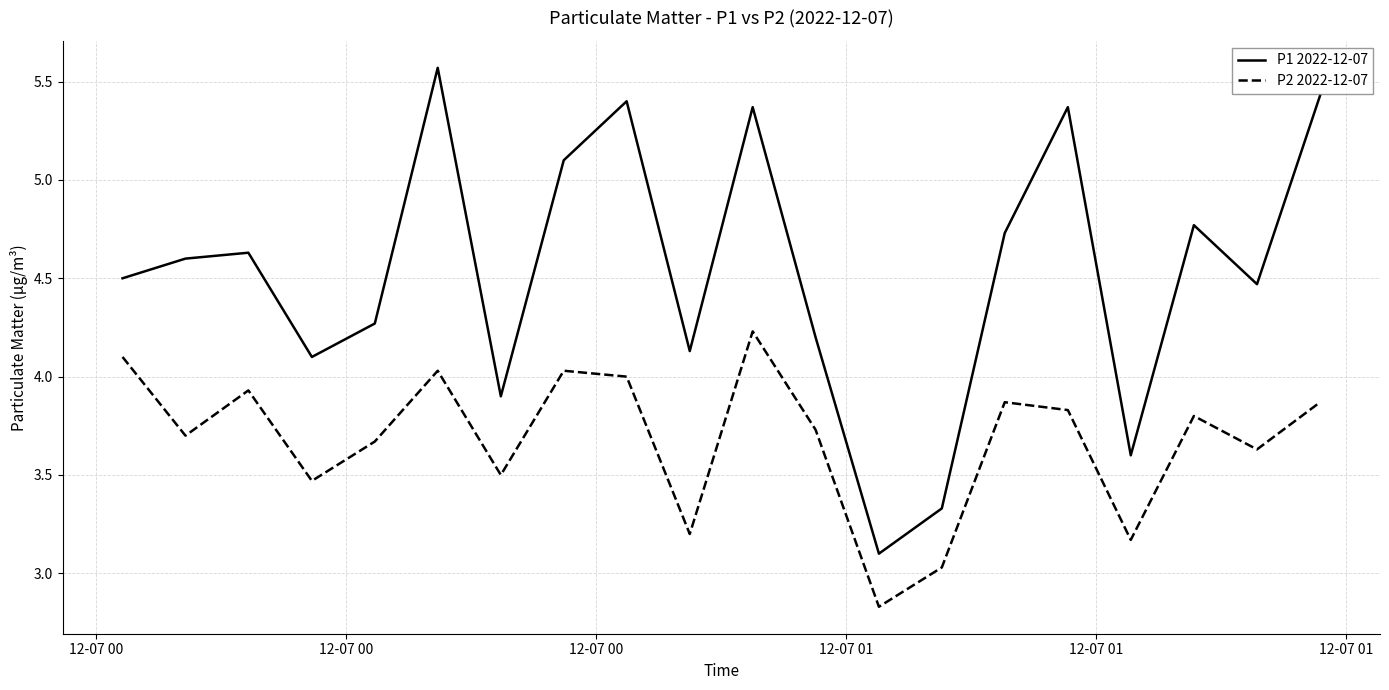

Which series has the widest spread of values?

P1 2022-12-07